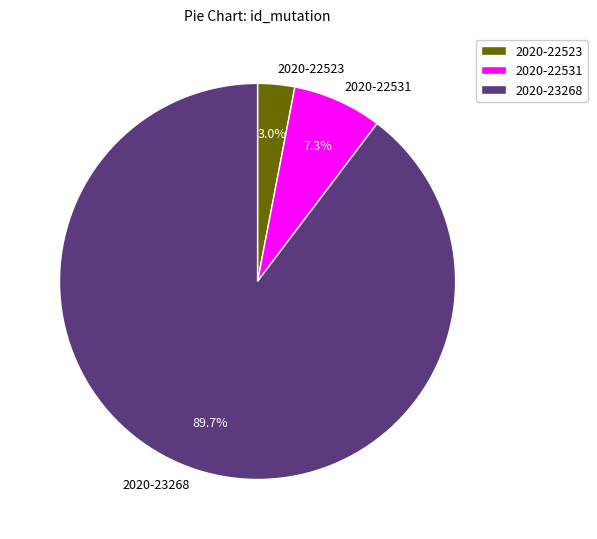

Which slice is the smallest?

2020-22523